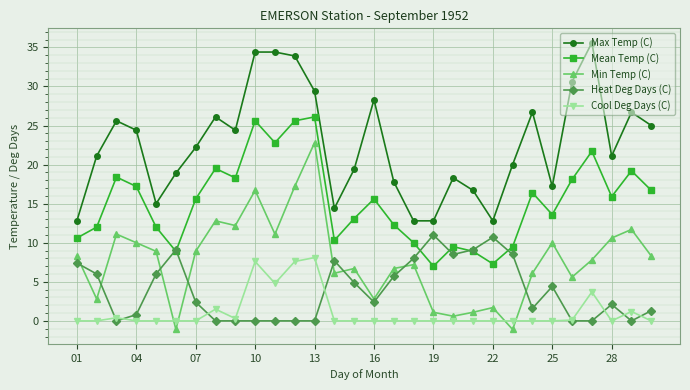

How many values in Min Temp (C) are above zero?

28